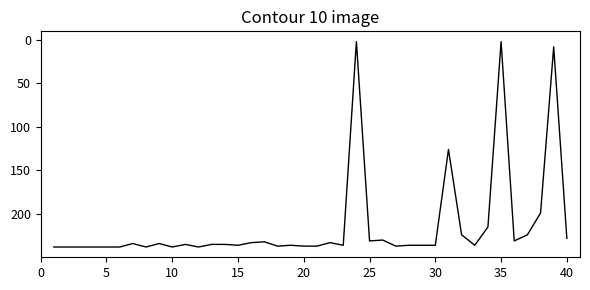

What is the difference between the maximum and minimum values?

236